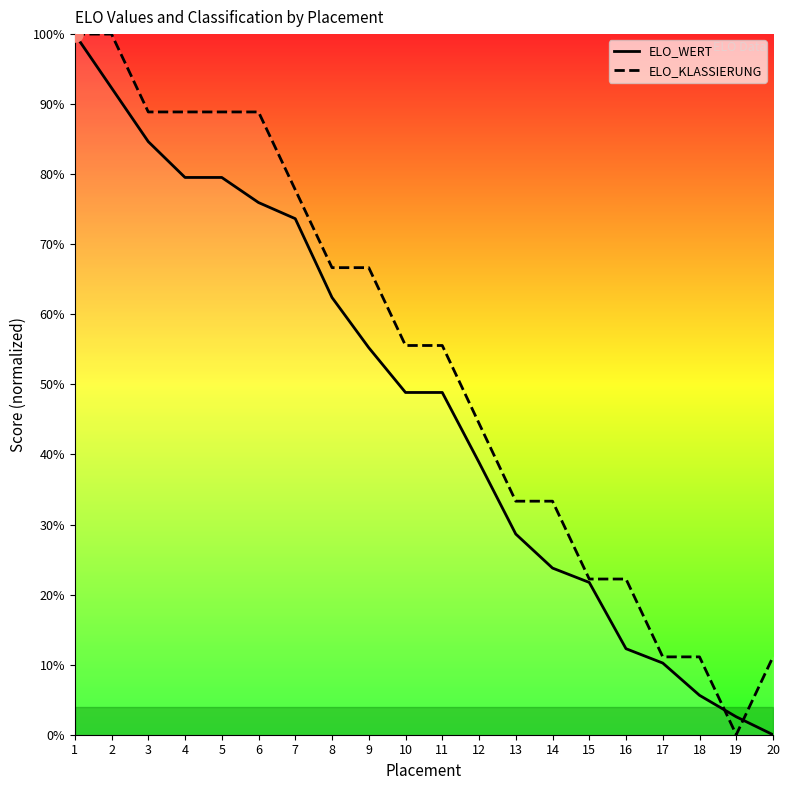

What are all the series names shown in the legend?

ELO_WERT, ELO_KLASSIERUNG